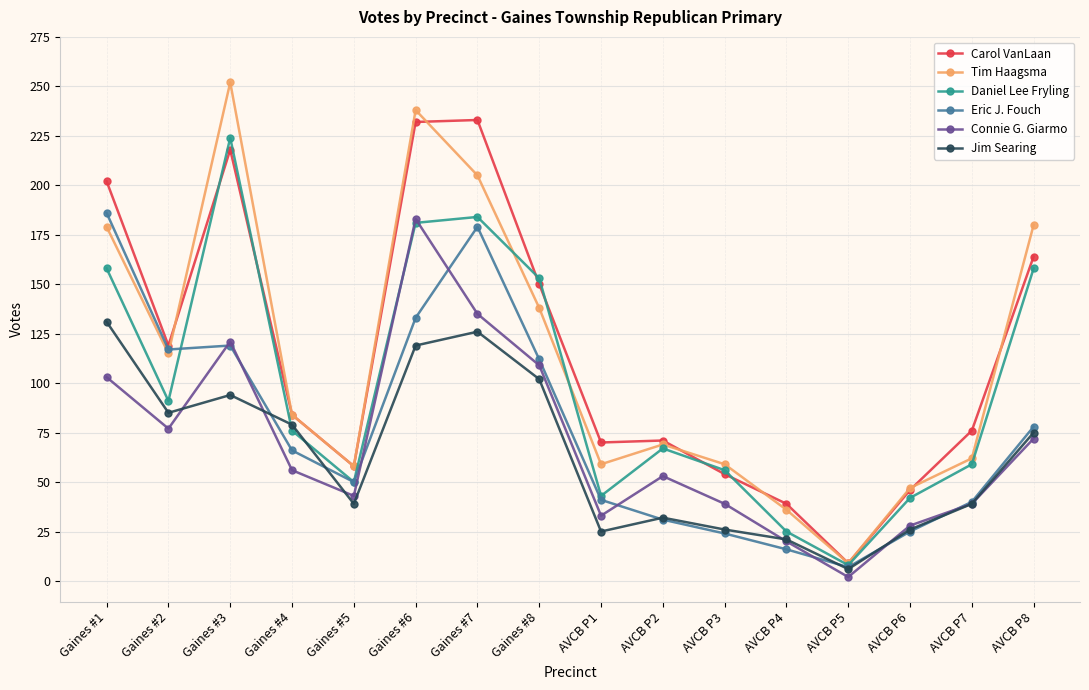

At how many categories does at least one series exceed 136?

6